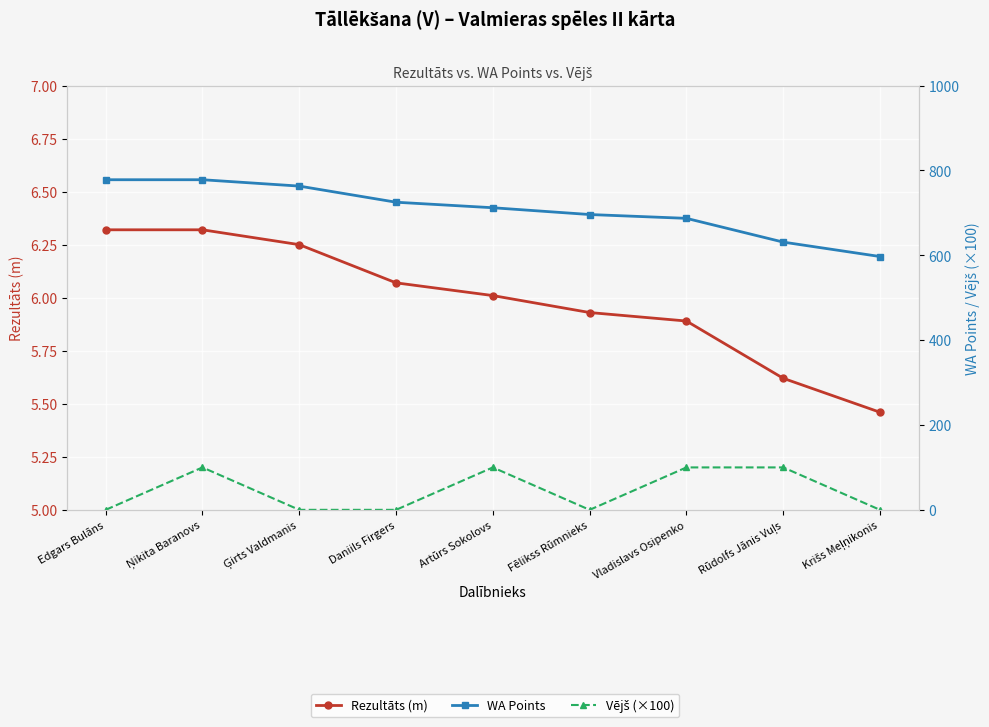

True or false: Rezultāts (m) and WA Points intersect in this chart.

False